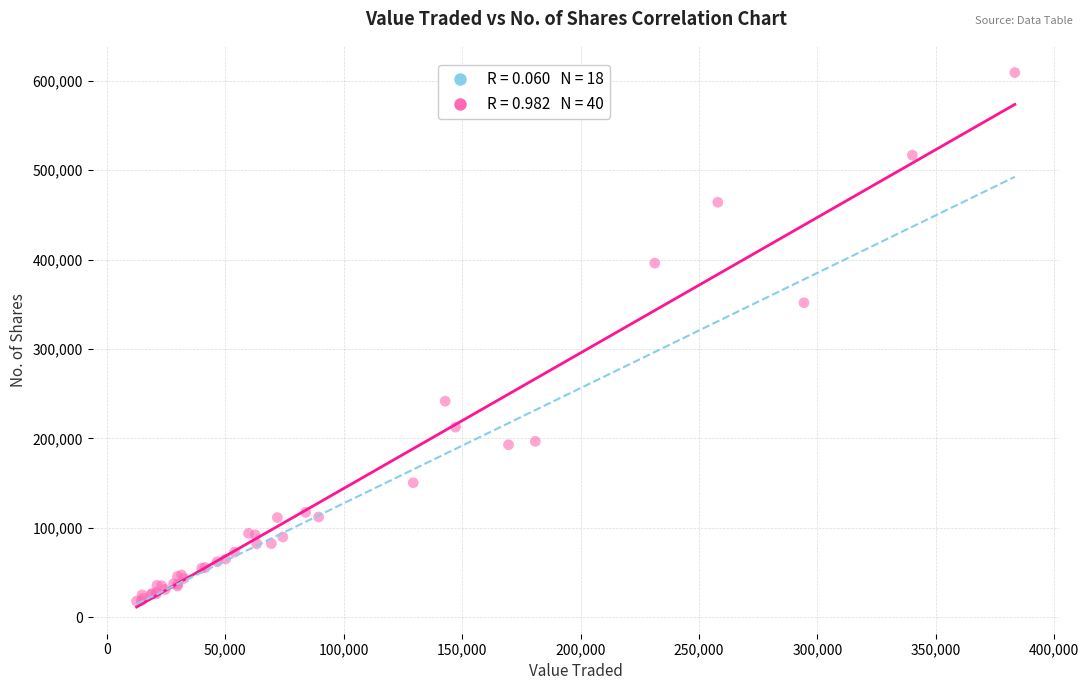

What Y value in the scatter plot is closest to 313625?

351758